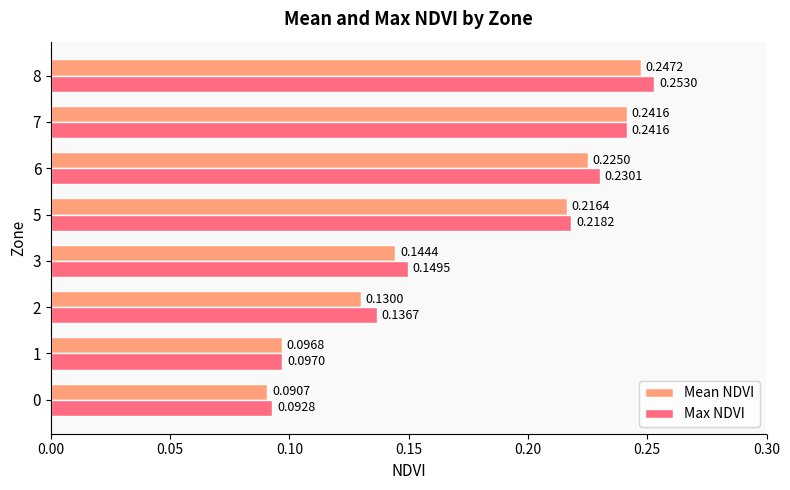

Between 5 and 7, which series saw the biggest shift?

Mean NDVI